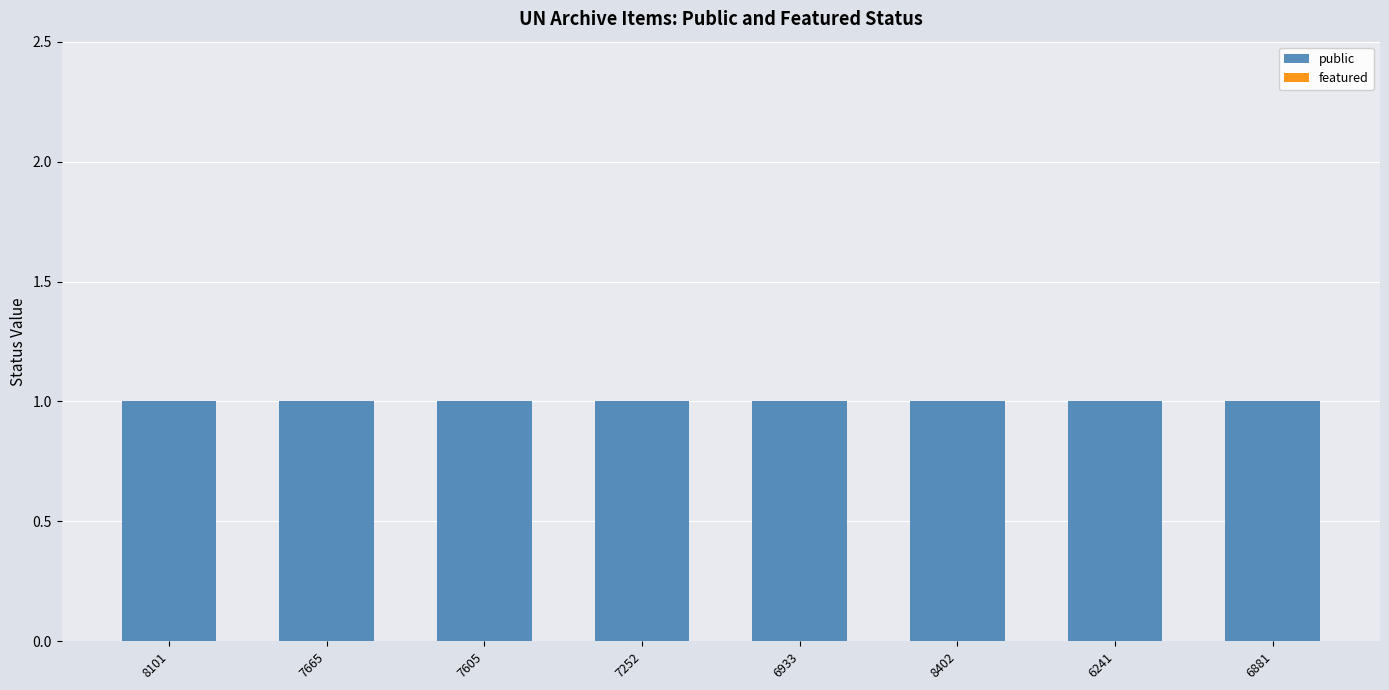

How many groups of bars are there?

8